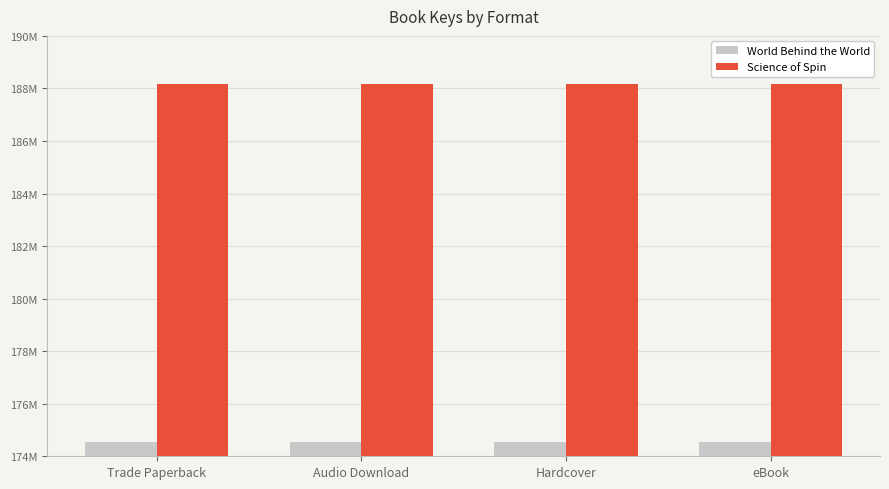

Rank the series by their average value, from highest to lowest.

Science of Spin, World Behind the World